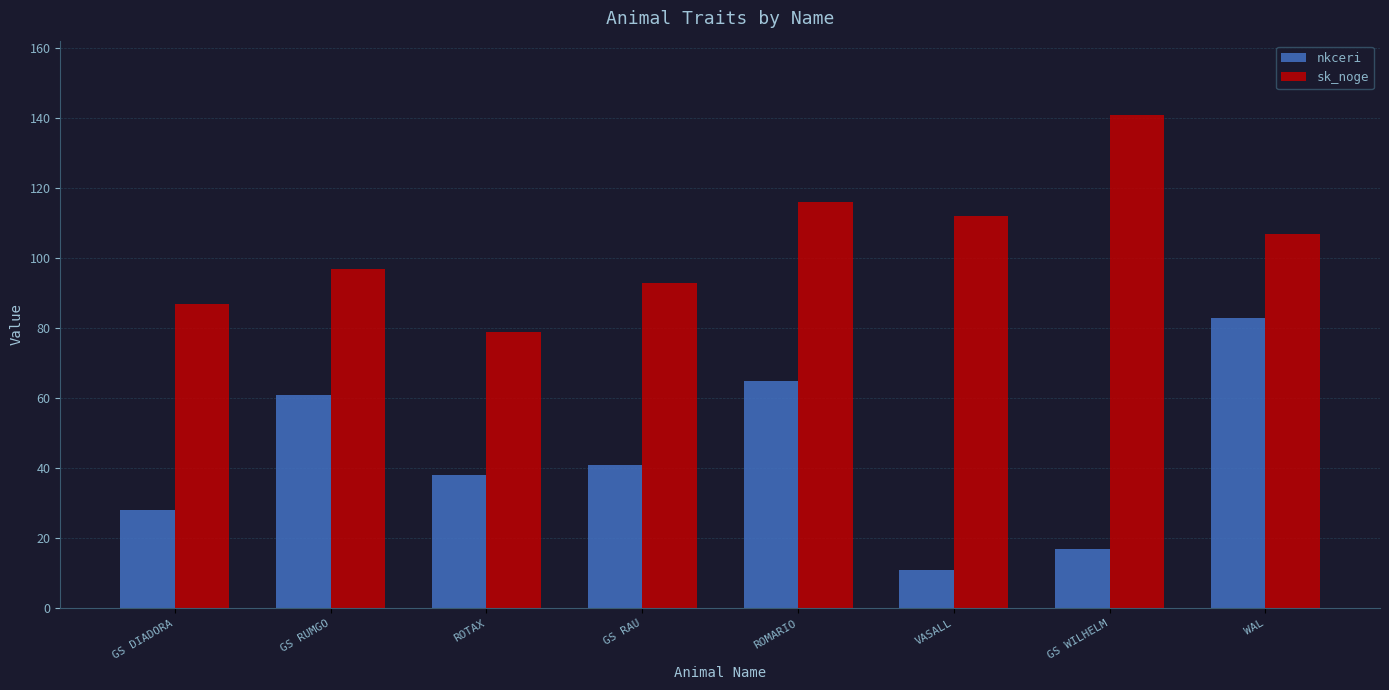

What is the greatest value displayed?

141